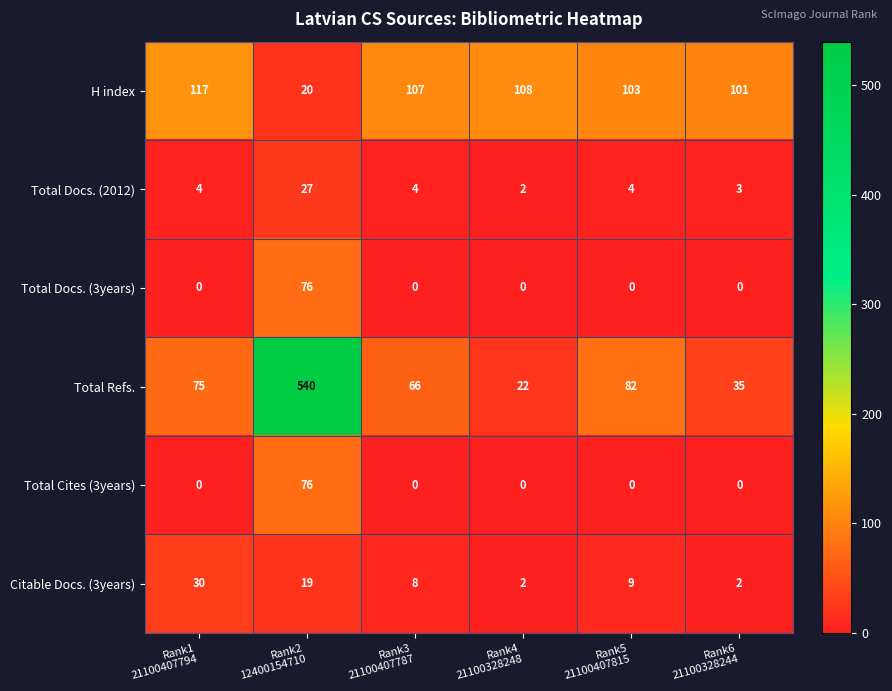

Which series changed the most between Rank1
21100407794 and Rank2
12400154710?

Total Refs.